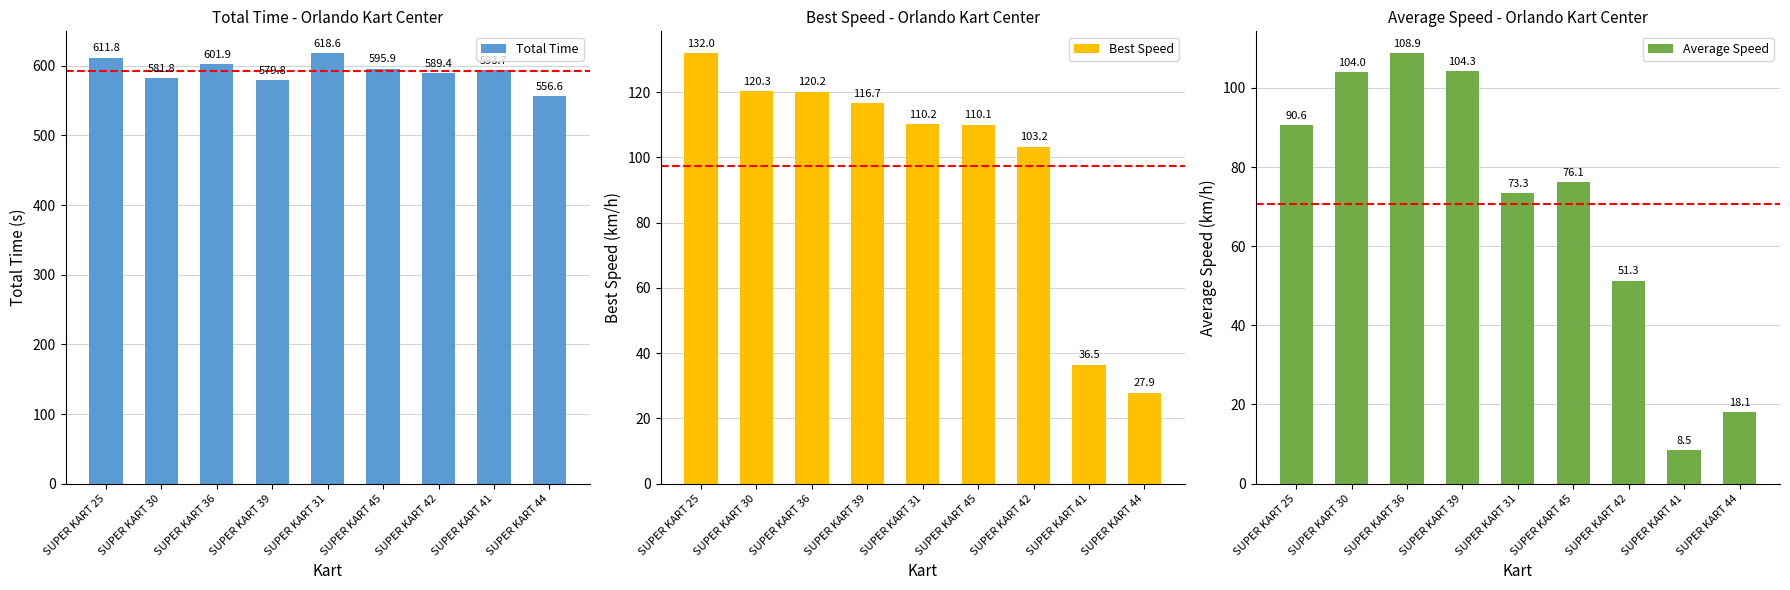

At which category does the chart reach its peak across all series?

SUPER KART 31